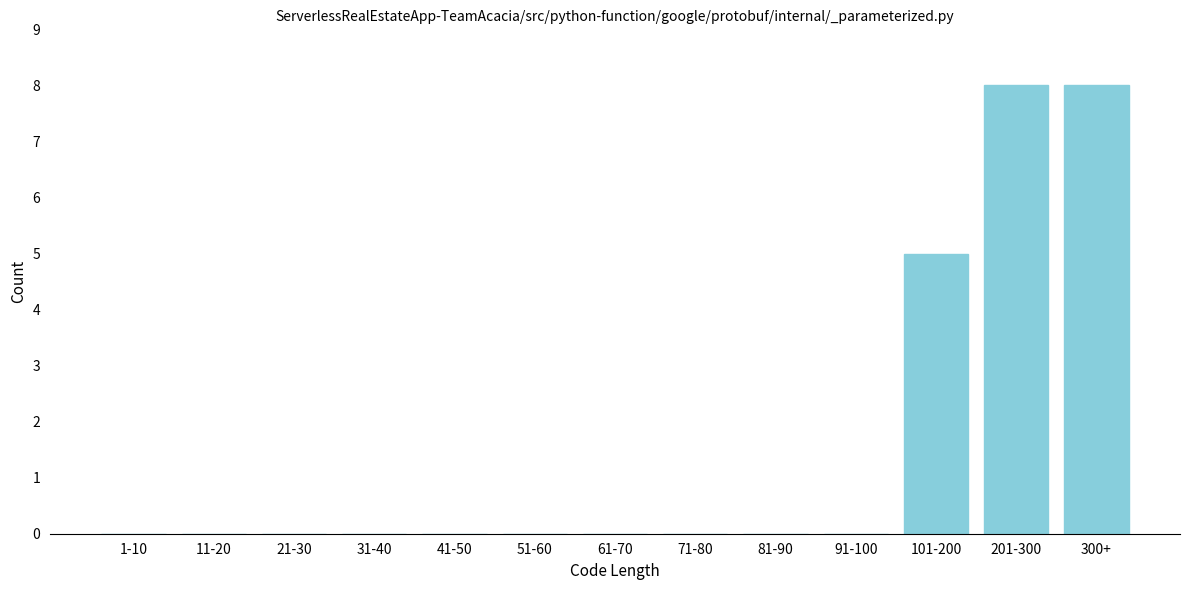

Reading left to right, list all the values displayed in this chart.

1-10=0	11-20=0	21-30=0	31-40=0	41-50=0	51-60=0	61-70=0	71-80=0	81-90=0	91-100=0	101-200=5	201-300=8	300+=8